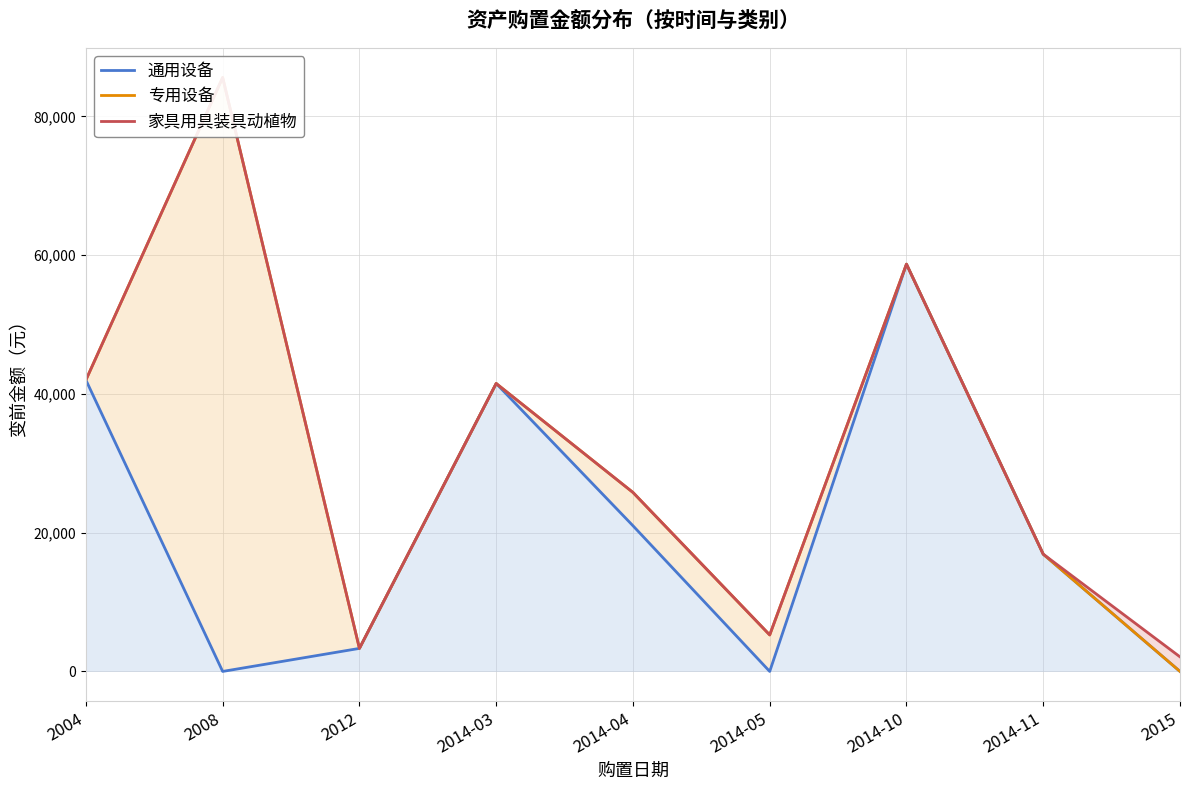

True or false: 专用设备 has more than 0 points higher than both neighbors.

True